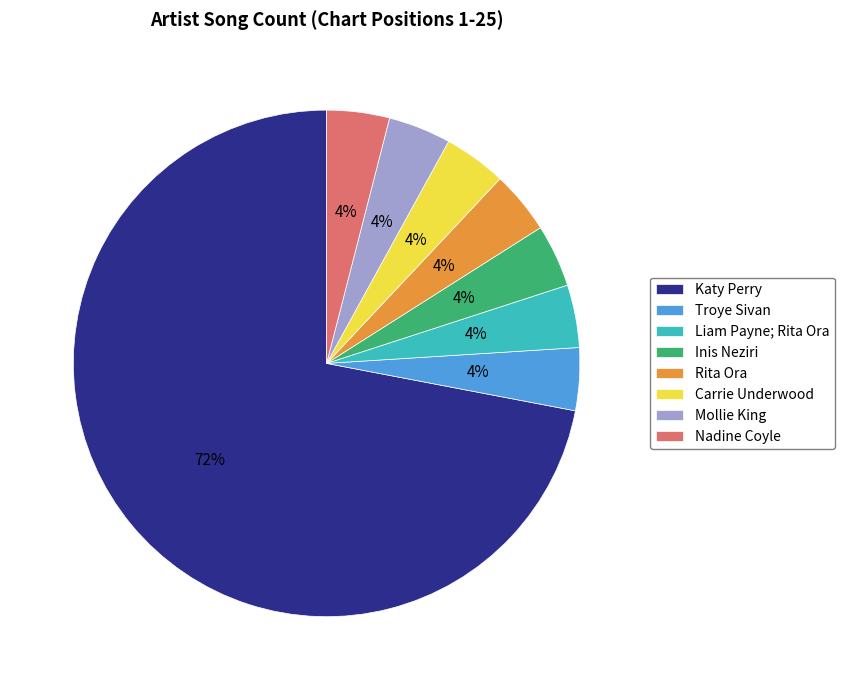

To the nearest percent, what is the average slice percentage?

12%